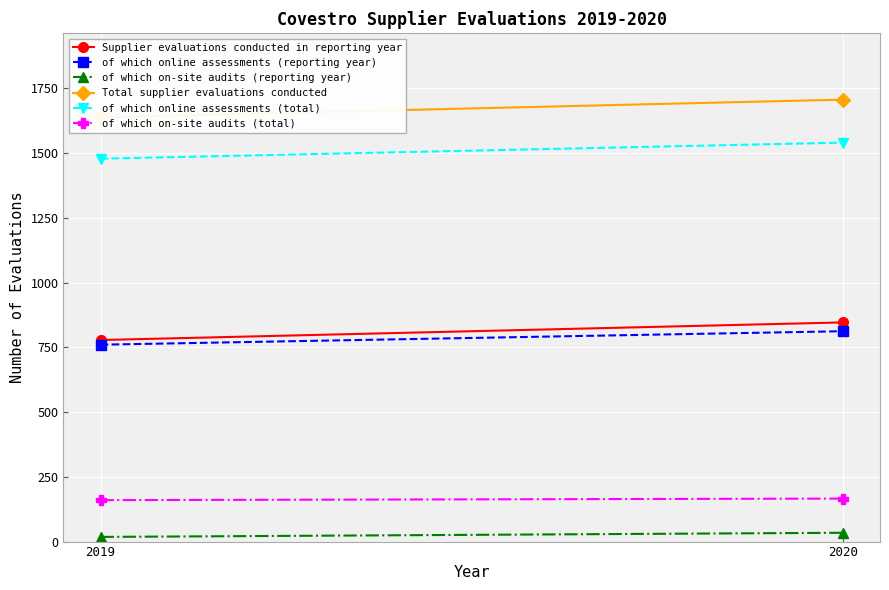

Reading right to left, list all the values displayed in this chart.

Supplier evaluations conducted in reporting year: 2020=846	2019=778
of which online assessments (reporting year): 2020=812	2019=760
of which on-site audits (reporting year): 2020=34	2019=18
Total supplier evaluations conducted: 2020=1706	2019=1638
of which online assessments (total): 2020=1540	2019=1478
of which on-site audits (total): 2020=166	2019=160